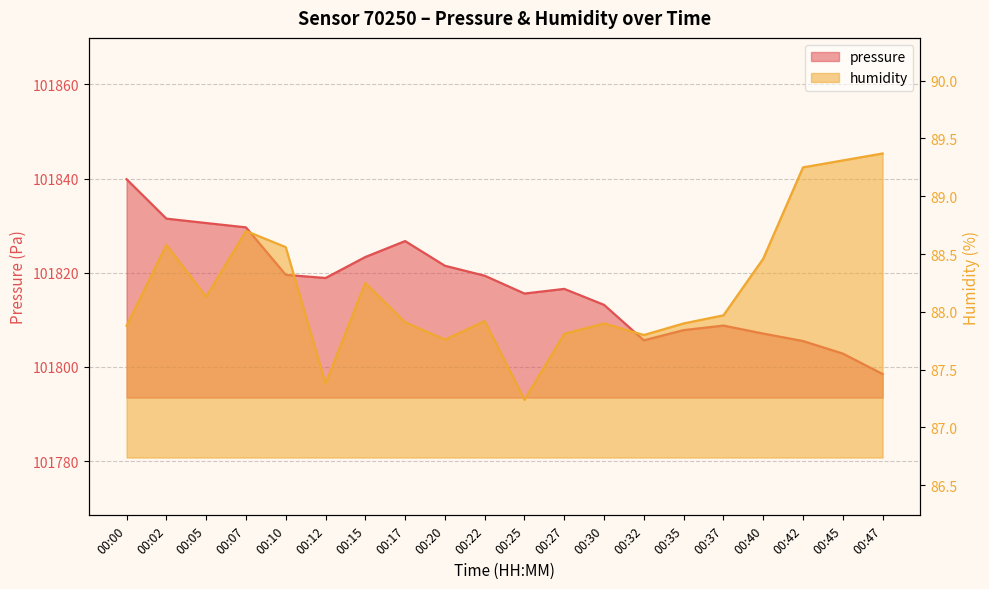

At which label does pressure reach its peak?

00:00